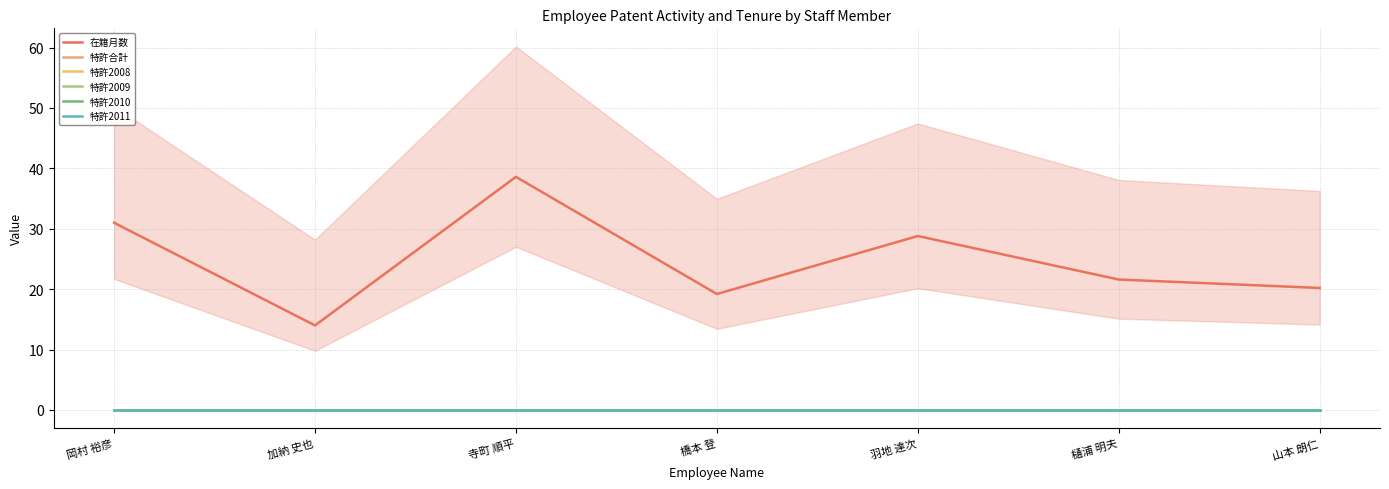

True or false: 特許2011 has more than 2 interior local peaks.

False